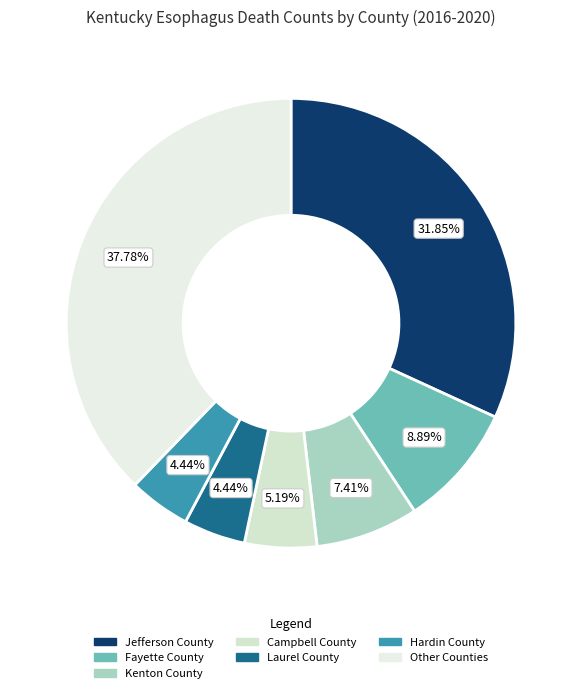

How many slices are in this pie chart?

7